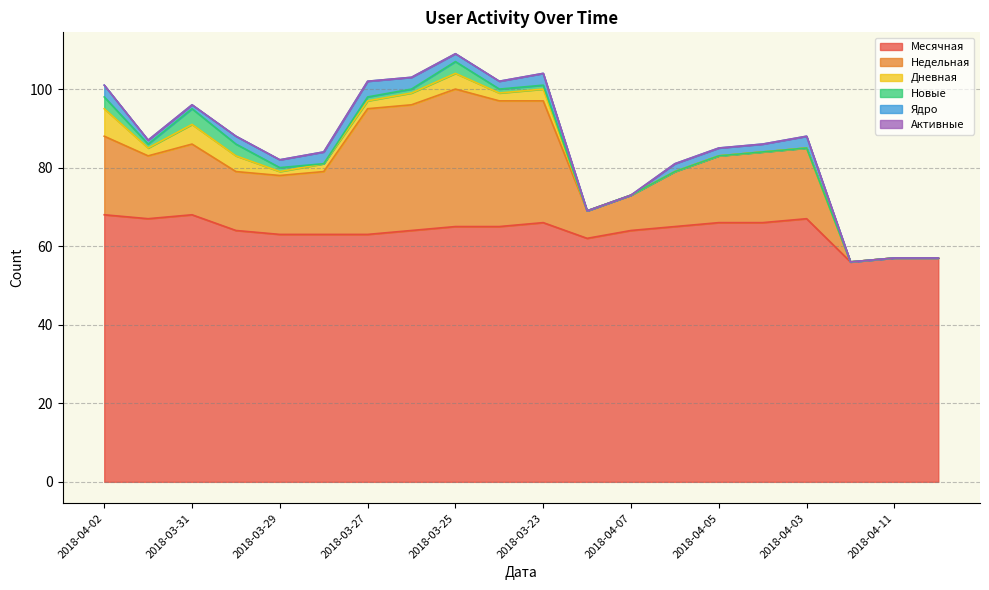

Which series has the largest total across all categories?

Месячная